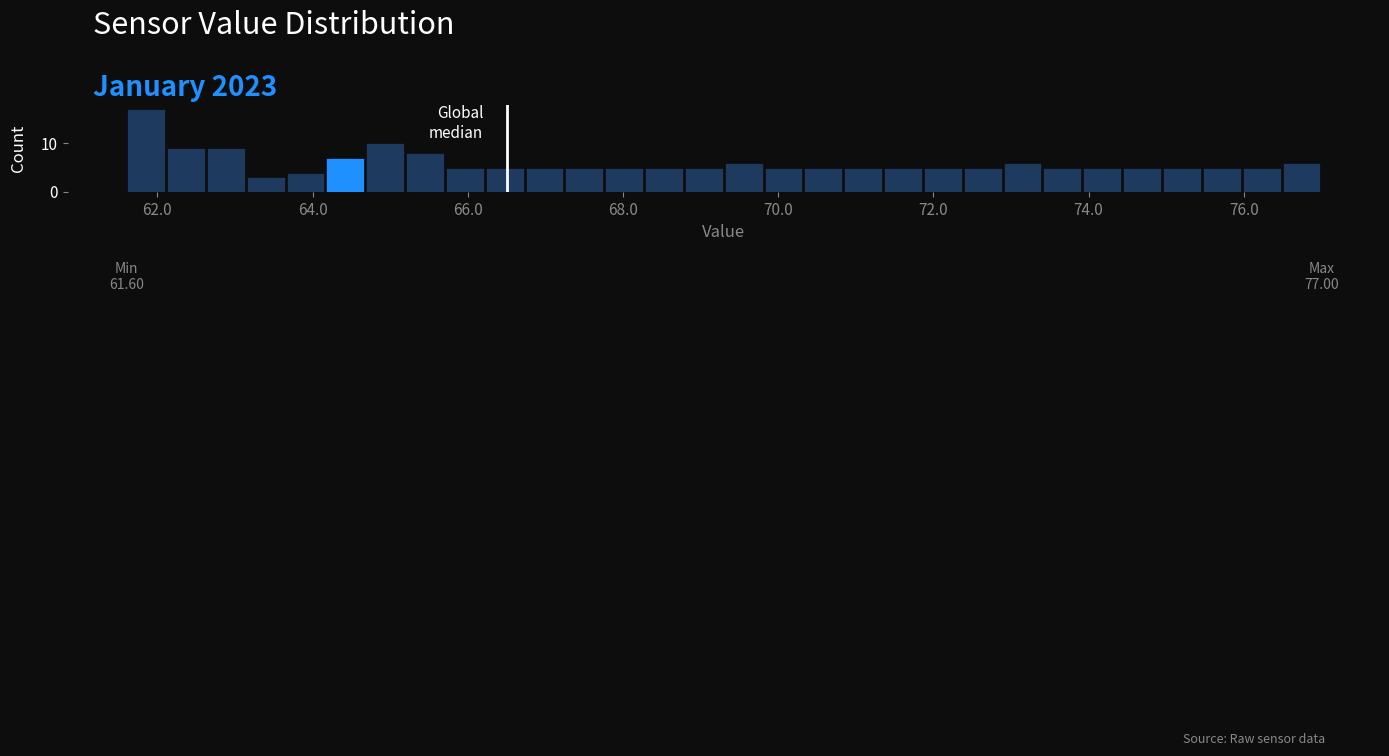

Around what value on the x-axis is the tallest bar? Give the approximate position of its centre, as read against the axis.

61.8